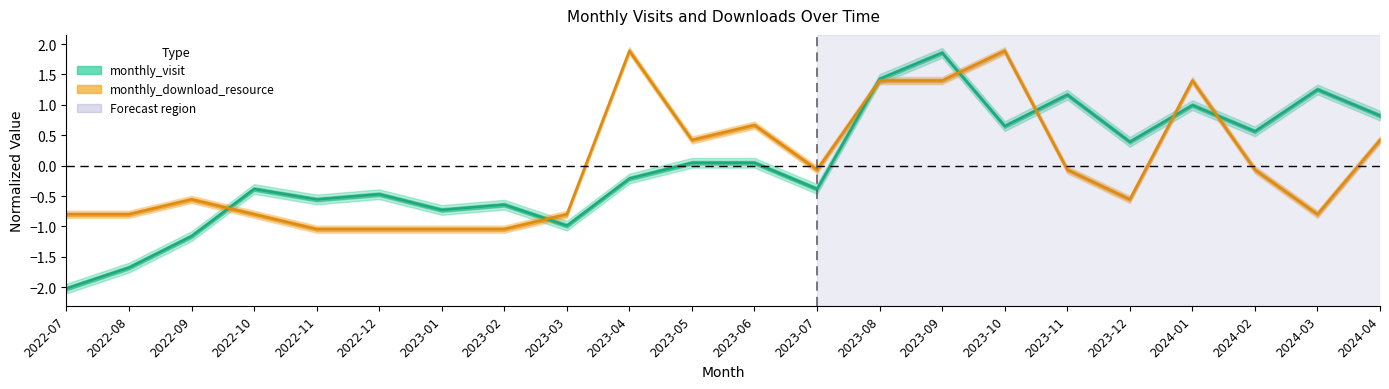

Which series has the largest total across all categories?

monthly_visit